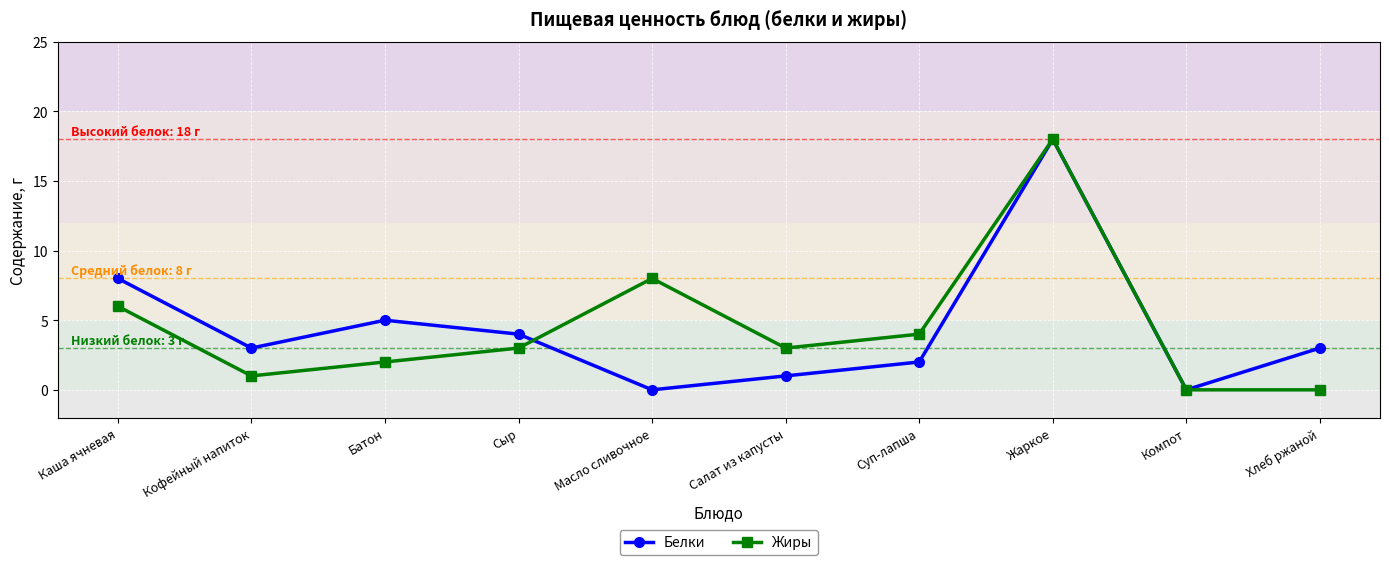

Reading left to right, what are all the values shown in this chart?

Белки: Каша ячневая=8	Кофейный напиток=3	Батон=5	Сыр=4	Масло сливочное=0	Салат из капусты=1	Суп-лапша=2	Жаркое=18	Компот=0	Хлеб ржаной=3
Жиры: Каша ячневая=6	Кофейный напиток=1	Батон=2	Сыр=3	Масло сливочное=8	Салат из капусты=3	Суп-лапша=4	Жаркое=18	Компот=0	Хлеб ржаной=0